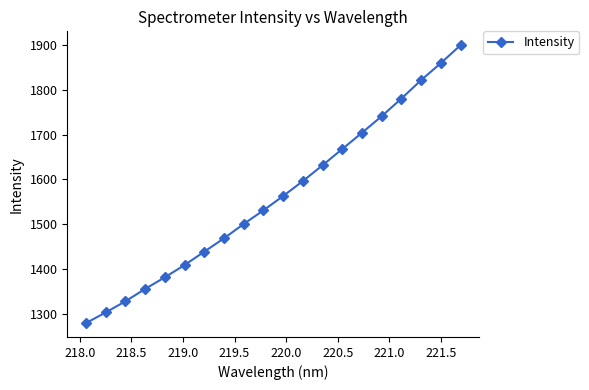

What is the maximum value shown in the chart?

1900.1